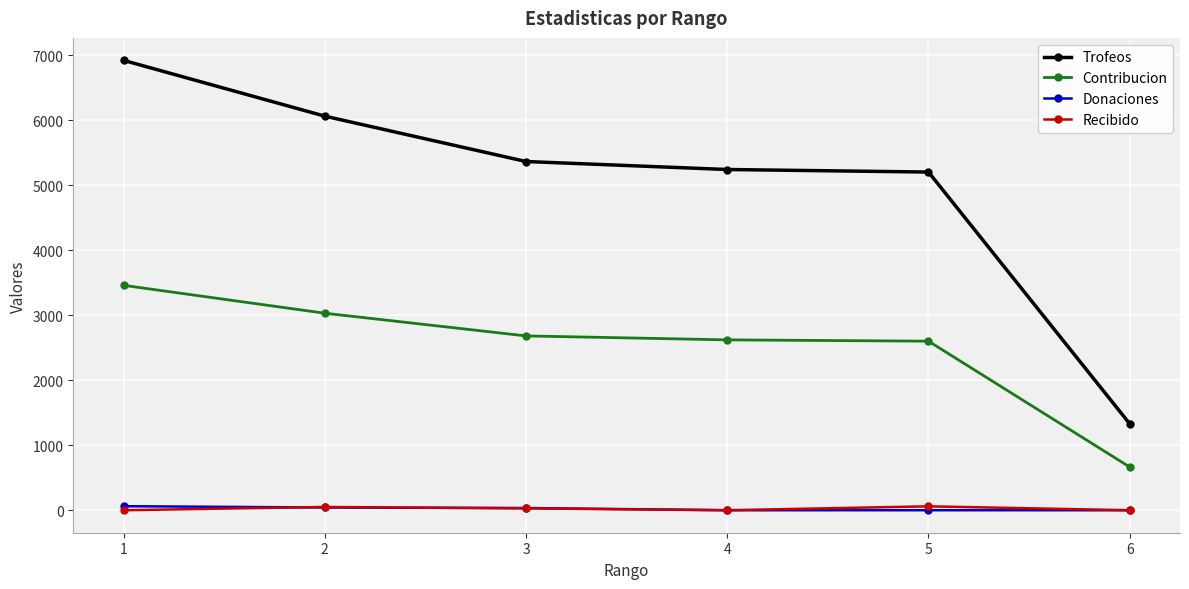

Which label corresponds to the largest value in the chart?

1